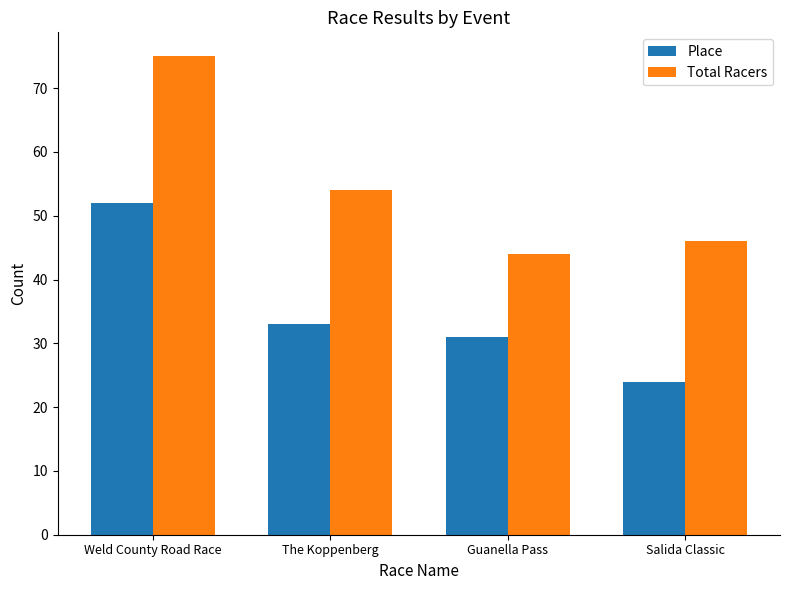

What are all the series names shown in the legend?

Place, Total Racers